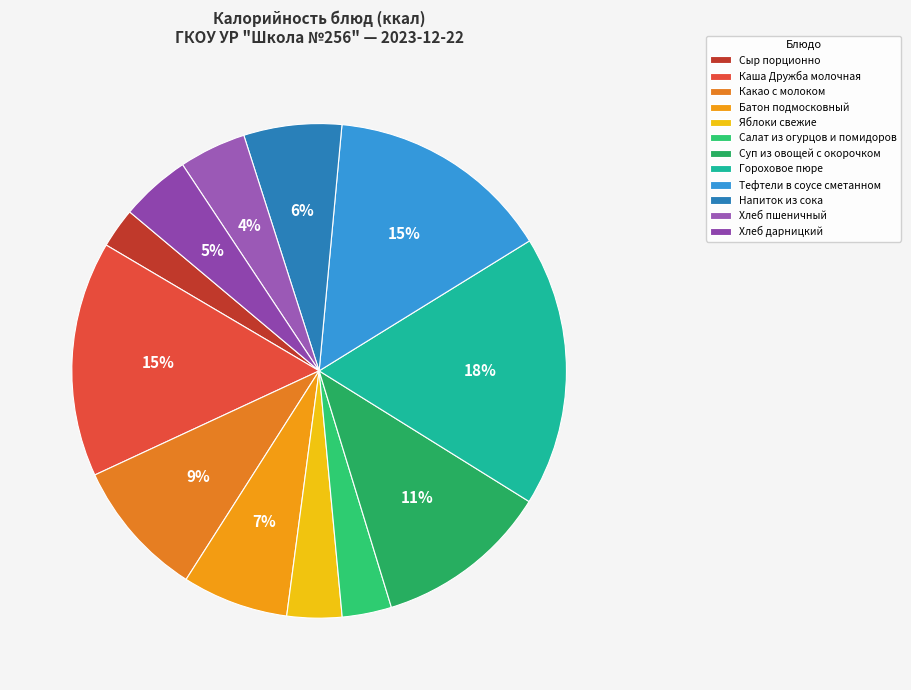

What percentage is the Какао с молоком slice, to the nearest percent?

9%